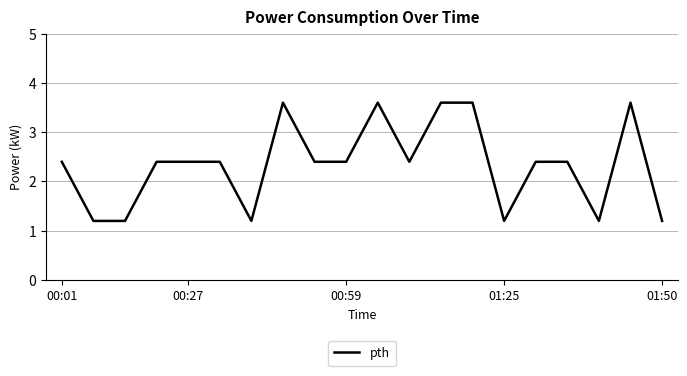

Does the chart display data point markers on the line(s)?

No